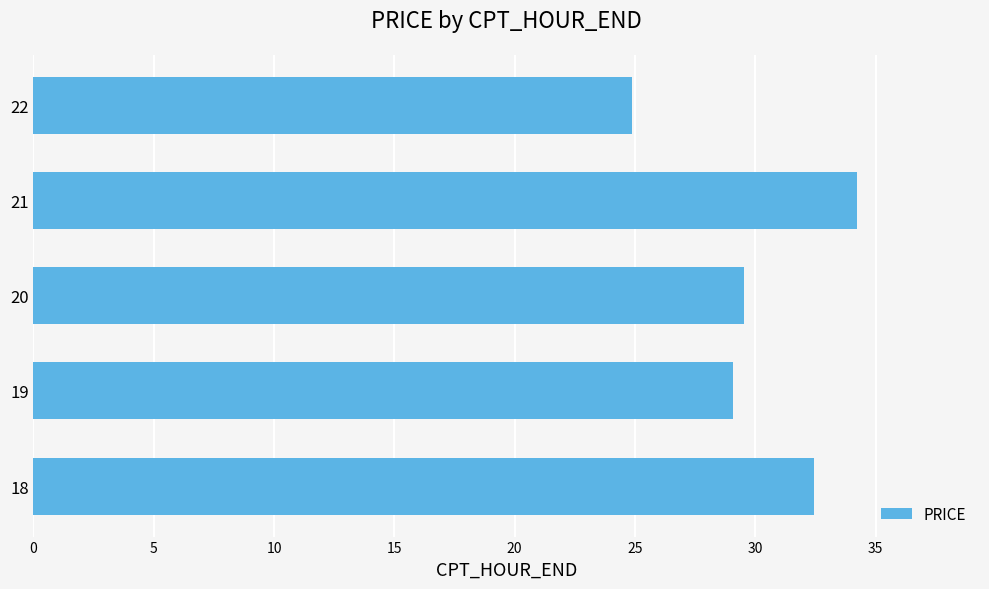

What is the sum of all values?

150.1